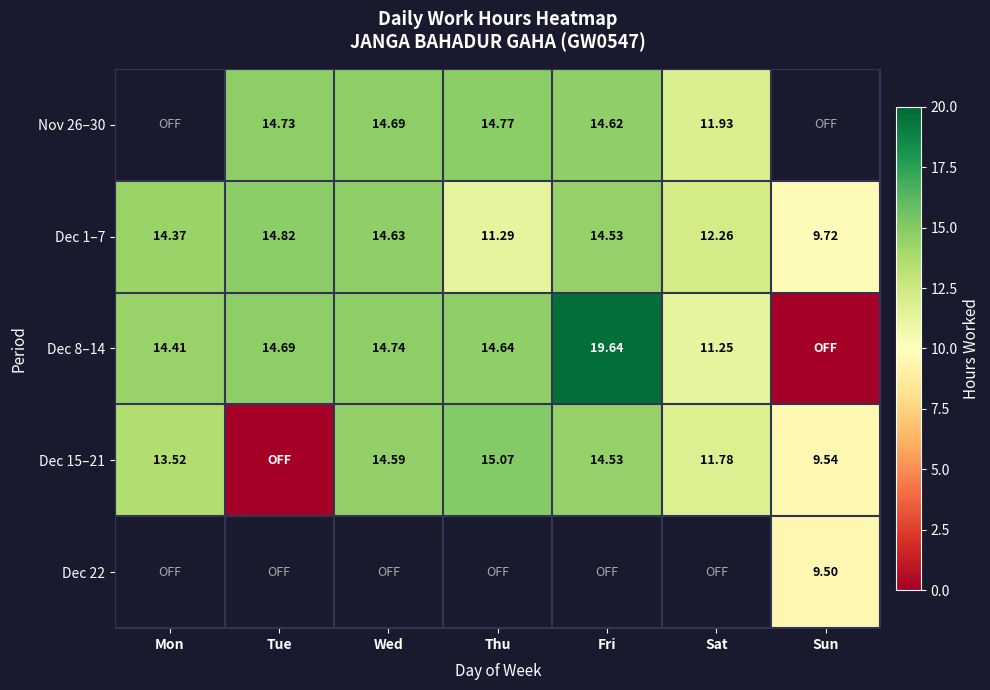

How many values in the Dec 1–7 series are below 14?

3